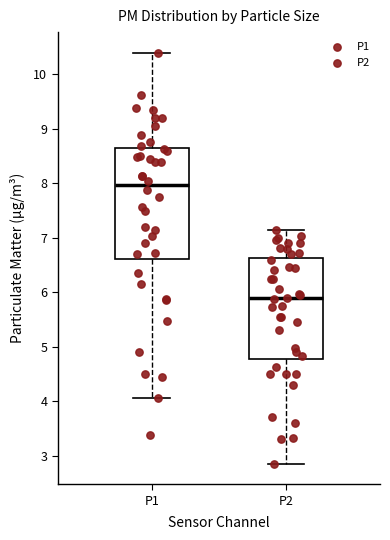

Reading left to right, transcribe this box plot: for each box, give where its median line is, the range the box spans, and where its two whiskers end, as read against the y-axis. The values are not printed on the chart, so give them approximately, as read against the axis.

P1: median 8.0, box 6.6 to 8.6, whiskers 4.1 to 10.4
P2: median 5.9, box 4.8 to 6.6, whiskers 2.9 to 7.2